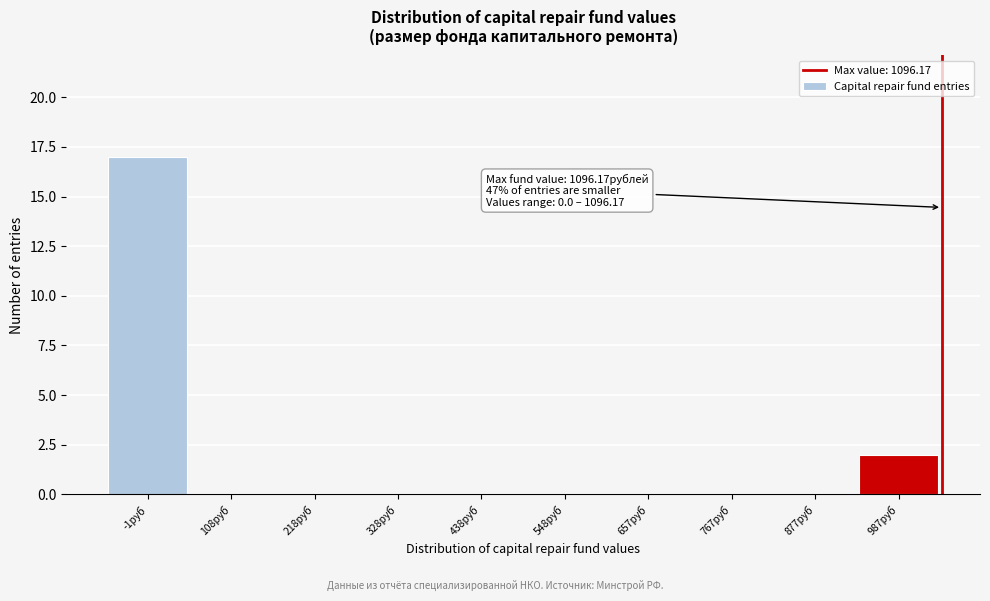

Reading left to right, what are all the values shown in this chart?

-1руб=17	108руб=0	218руб=0	328руб=0	438руб=0	548руб=0	657руб=0	767руб=0	877руб=0	987руб=2